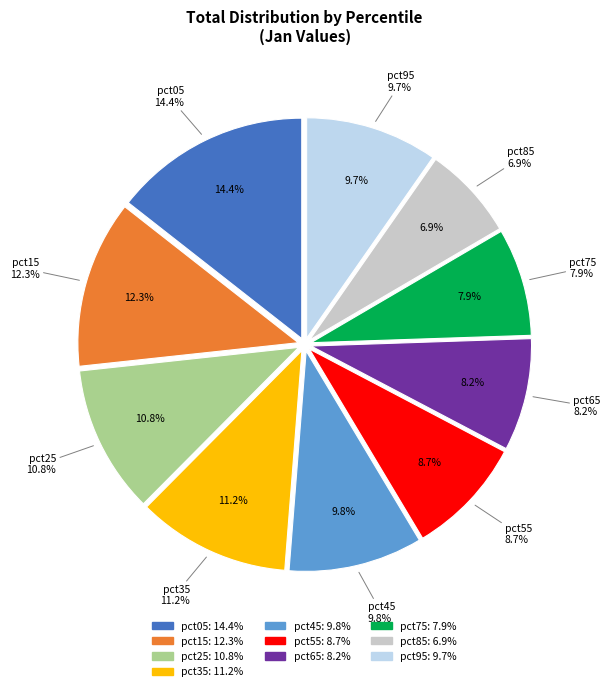

Rank the categories by value from lowest to highest.

pct85, pct75, pct65, pct55, pct95, pct45, pct25, pct35, pct15, pct05